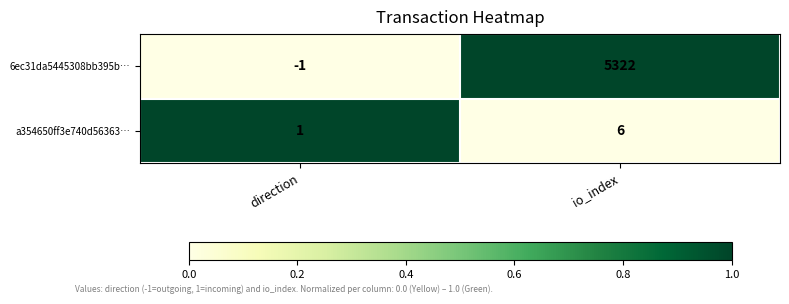

Which category has the lowest value across all series?

direction